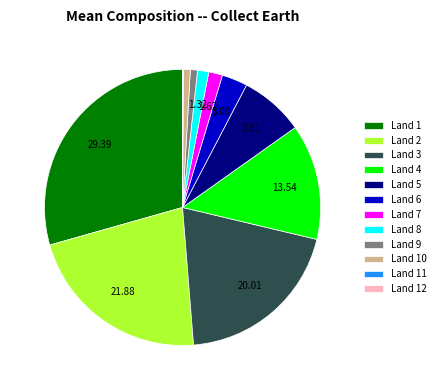

Is there a majority slice in this chart?

No